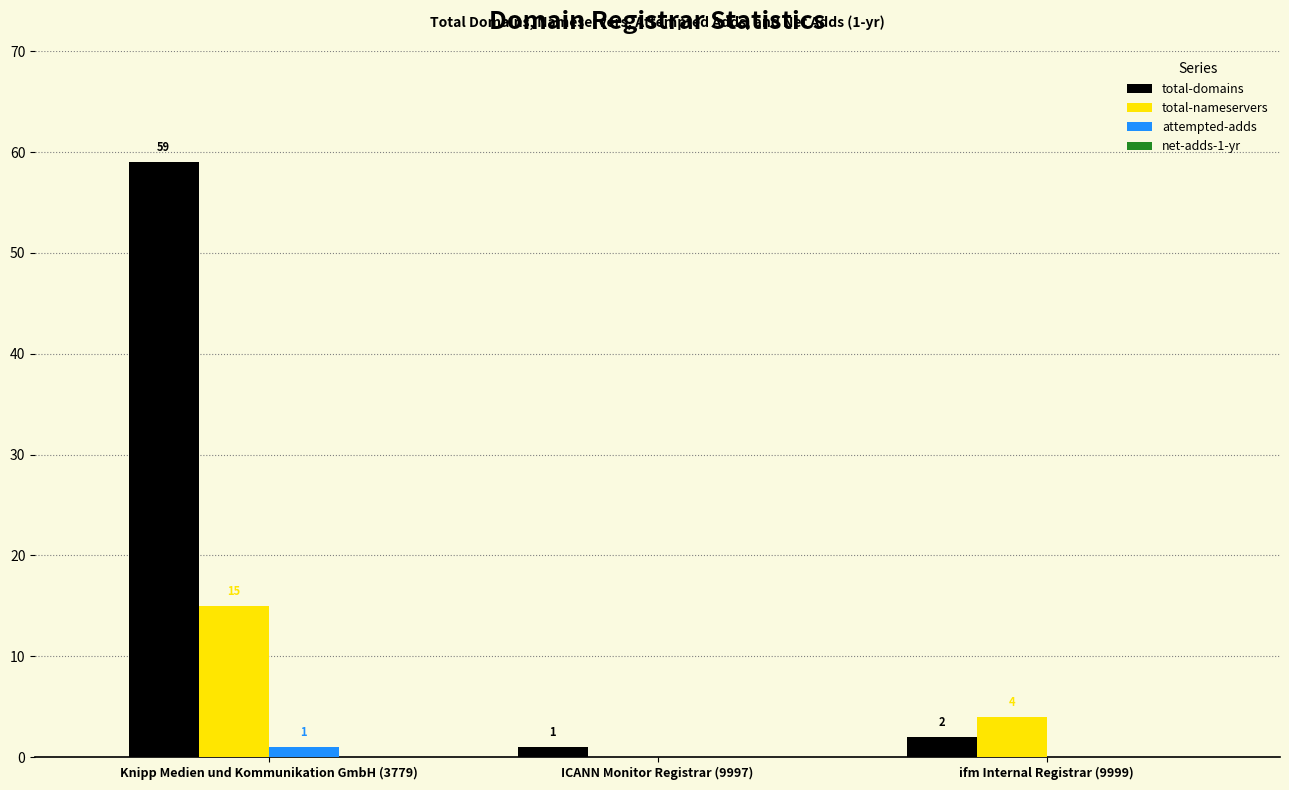

Which series has the largest total across all categories?

total-domains